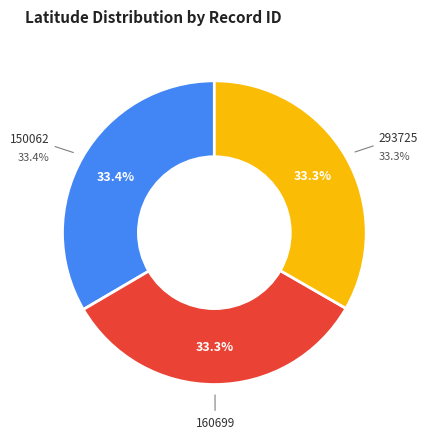

To the nearest percent, what is the combined percentage of 293725 and 150062?

67%